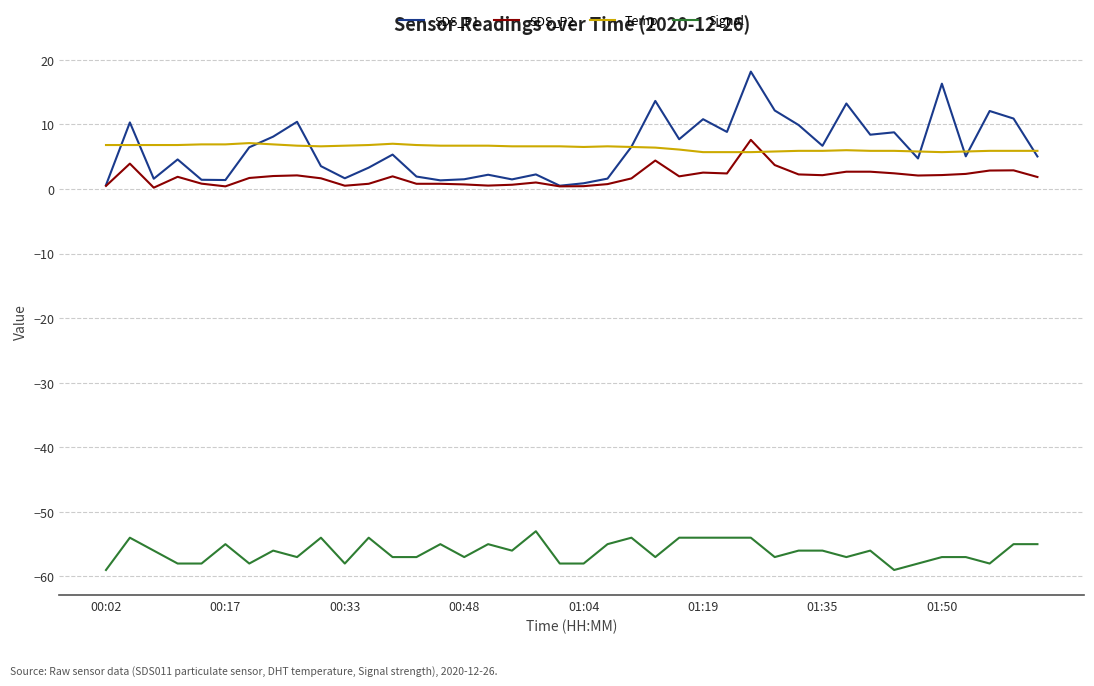

Which series has the largest range (max minus min)?

SDS_P1